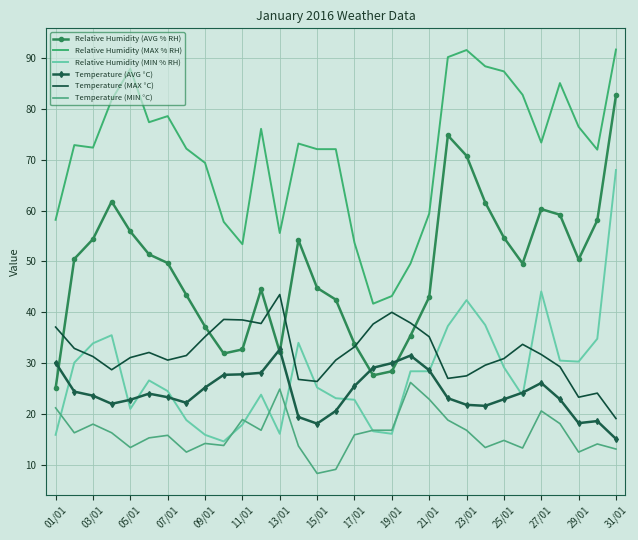

Reading left to right, transcribe all the data shown in this chart.

Relative Humidity (AVG % RH): 25.1	50.5	54.4	61.8	55.9	51.4	49.7	43.4	37.2	31.9	32.7	44.5	32.2	54.2	44.8	42.5	33.8	27.6	28.4	35.4	43.0	74.8	70.8	61.6	54.7	49.6	60.3	59.2	50.4	58.1	82.7
Relative Humidity (MAX % RH): 58.2	72.9	72.4	81.8	87.9	77.4	78.6	72.2	69.4	57.8	53.4	76.1	55.6	73.2	72.1	72.1	53.7	41.7	43.2	49.6	59.4	90.2	91.6	88.4	87.4	82.8	73.4	85.1	76.5	72.0	91.7
Relative Humidity (MIN % RH): 15.9	30.1	33.9	35.5	21.0	26.6	24.5	18.8	15.9	14.6	17.9	23.8	16.1	34.0	25.2	23.1	22.8	16.6	16.1	28.4	28.4	37.3	42.4	37.5	29.2	23.6	44.1	30.5	30.3	34.8	68.0
Temperature (AVG °C): 30.1	24.4	23.6	22.0	22.8	24.0	23.3	22.2	25.2	27.7	27.8	28.1	32.7	19.4	18.1	20.6	25.5	29.1	30.0	31.5	28.6	23.1	21.8	21.6	22.9	24.2	26.1	22.9	18.2	18.6	15.1
Temperature (MAX °C): 37.1	32.9	31.3	28.7	31.1	32.1	30.6	31.5	35.2	38.6	38.5	37.8	43.5	26.8	26.4	30.6	33.2	37.7	40.0	37.9	35.2	27.0	27.5	29.6	30.9	33.7	31.7	29.3	23.3	24.1	19.1
Temperature (MIN °C): 21.2	16.3	18.0	16.3	13.4	15.3	15.8	12.5	14.2	13.8	18.9	16.8	24.9	13.7	8.3	9.1	15.9	16.8	16.8	26.2	22.9	18.8	16.8	13.4	14.8	13.3	20.6	18.1	12.5	14.1	13.1